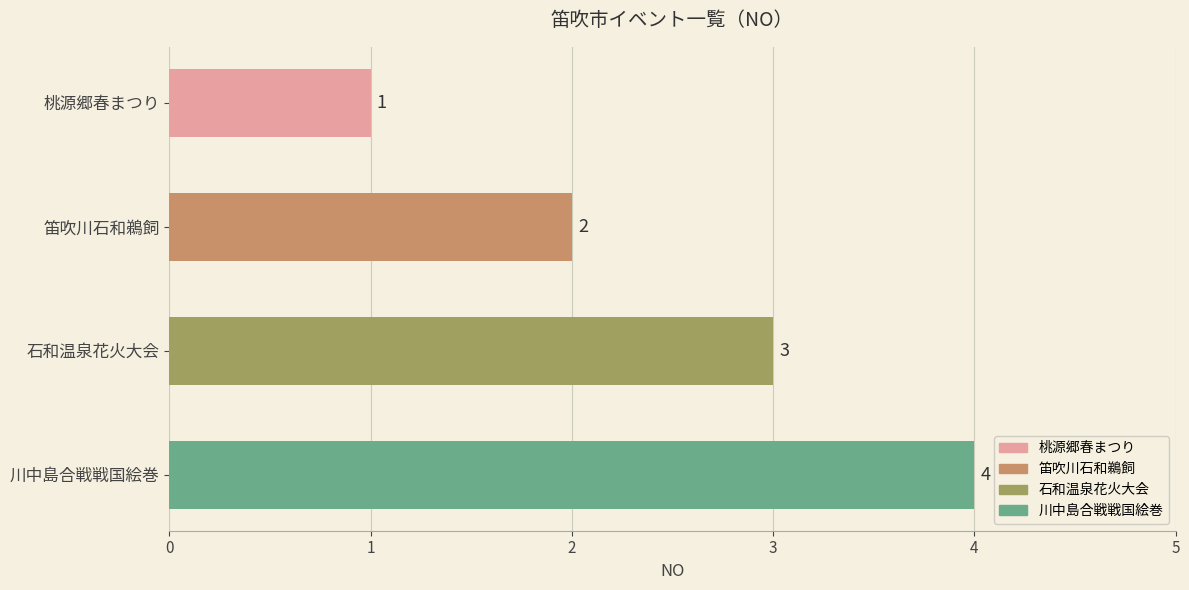

How many values are between 2 and 4?

3